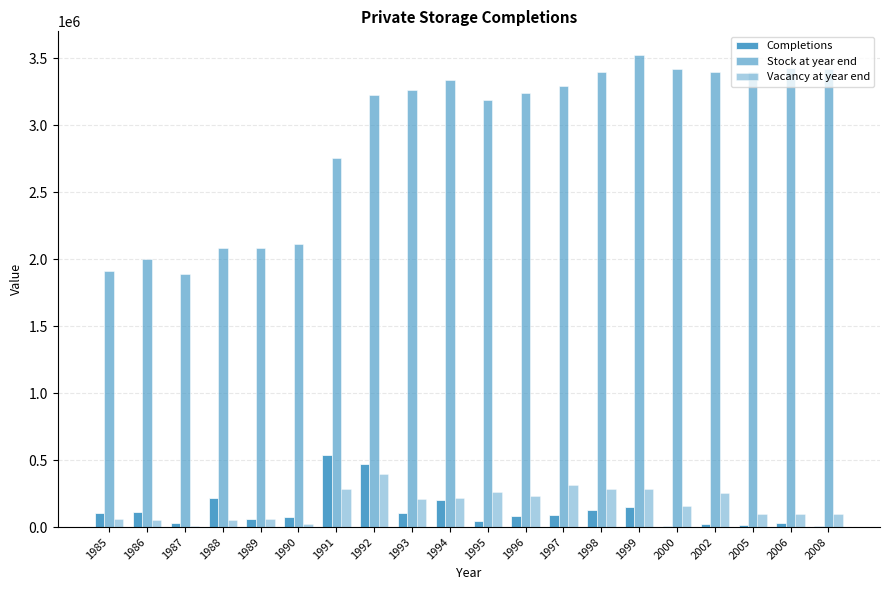

What is the spread (max minus min) of values at 1987?

1885100